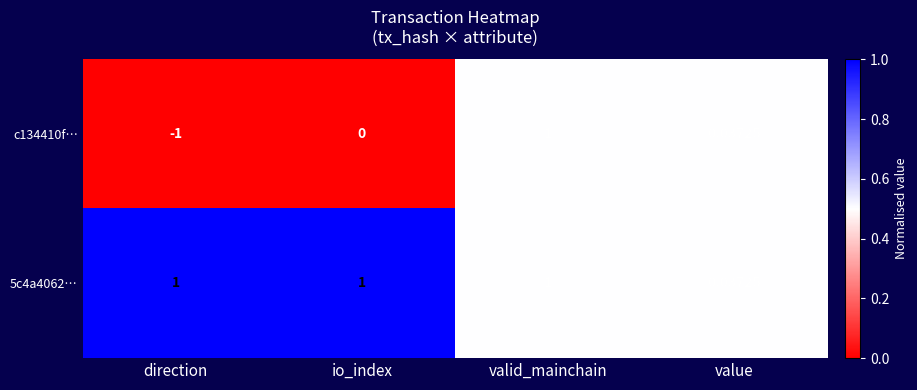

Rank the categories by c134410f… value from lowest to highest.

direction, io_index, value, valid_mainchain